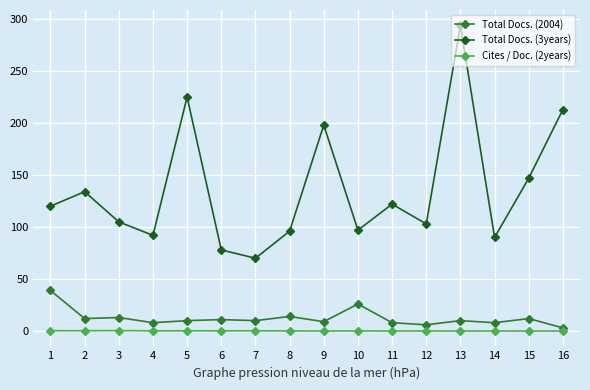

Where is the first local minimum for Total Docs. (3years)?

4